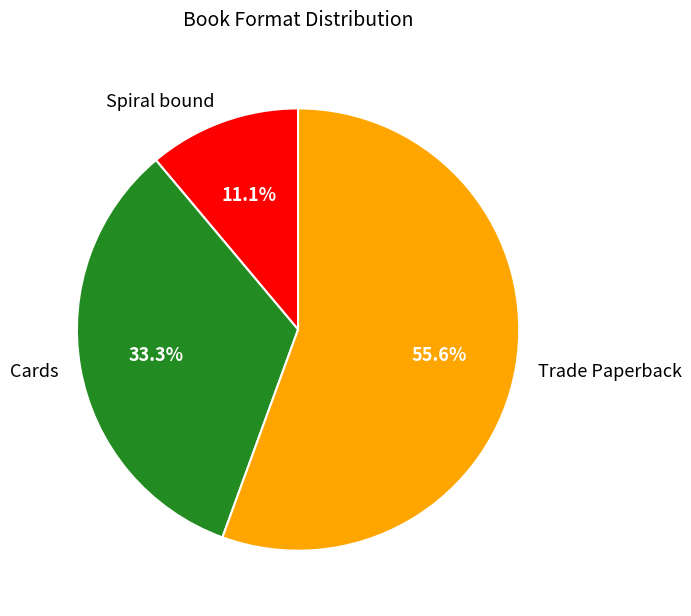

How much of the chart is everything except Trade Paperback?

44.4%